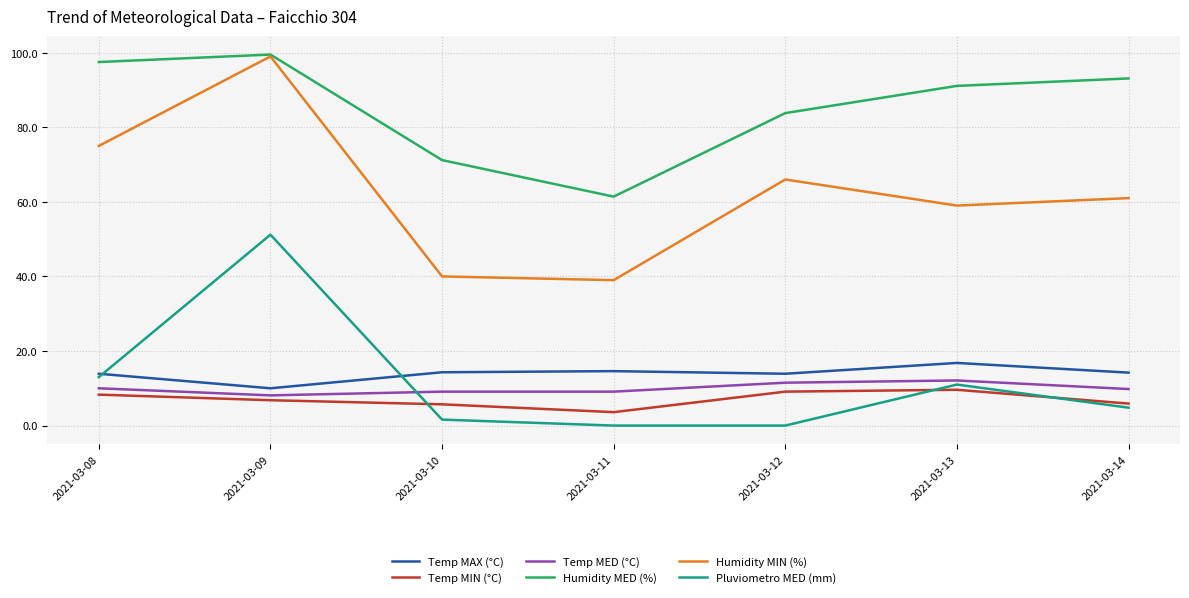

Where is Humidity MED (%) nearest to the value 80?

2021-03-12